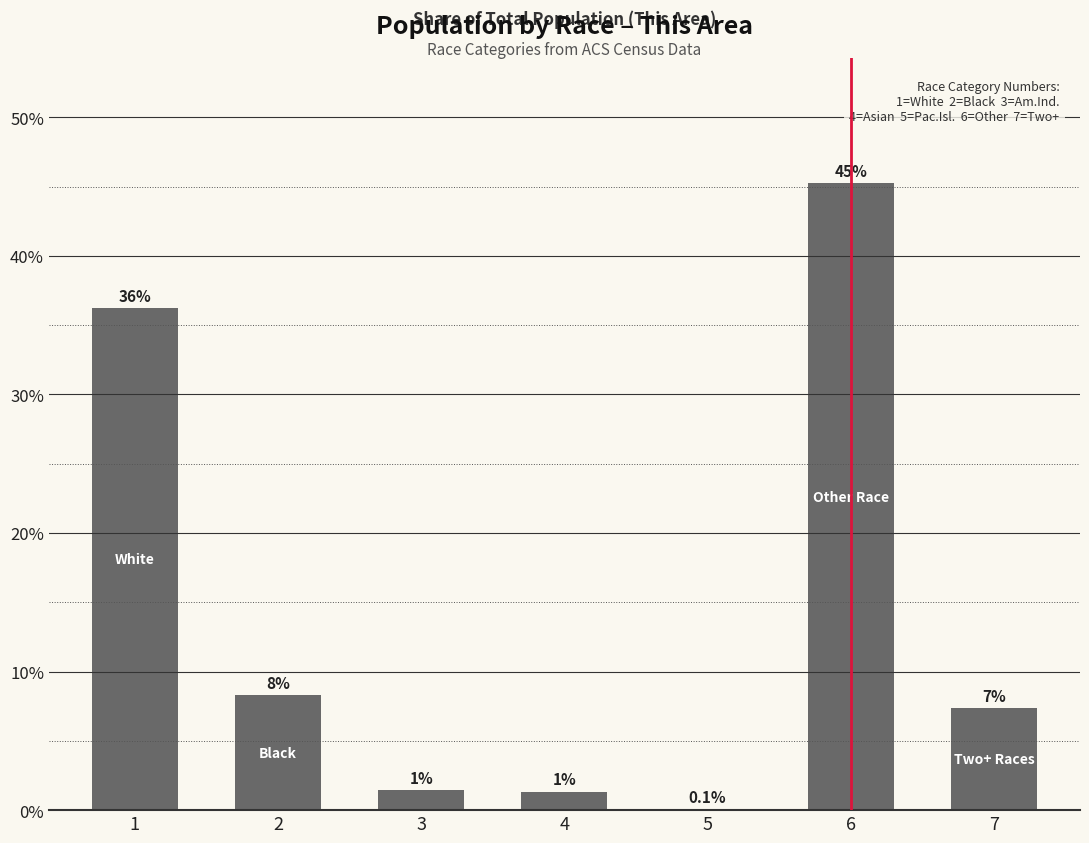

What is the sum of all values?

100.0